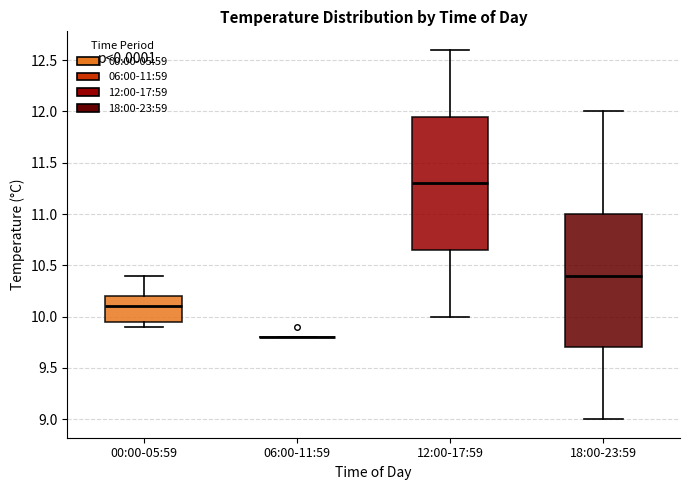

Where does the upper whisker of the box for 00:00-05:59 end on the y-axis? The values are not printed on the chart, so give them approximately, as read against the axis.

10.40